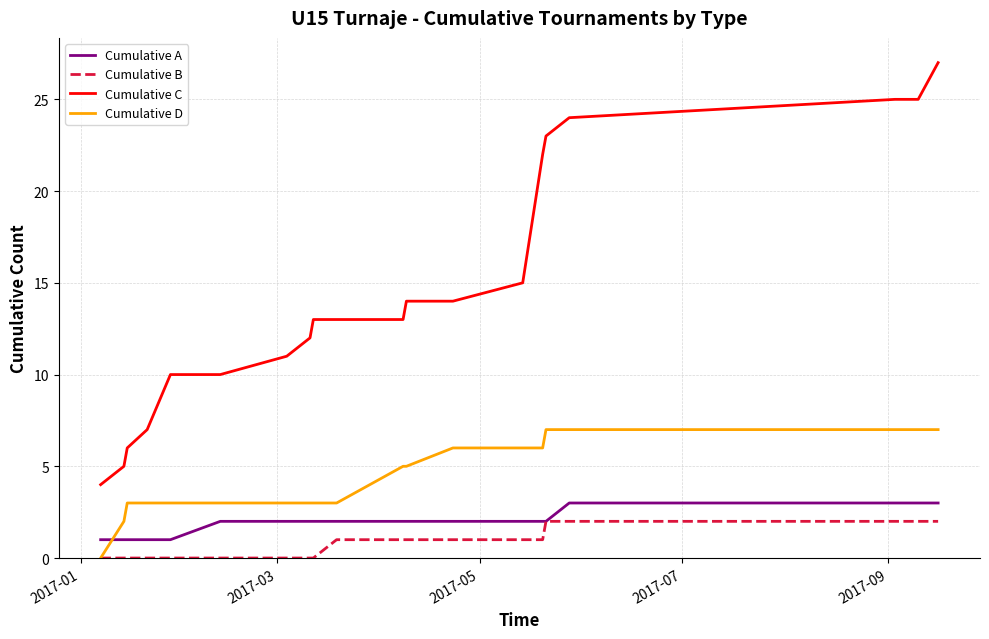

What is the maximum value shown in the chart?

27